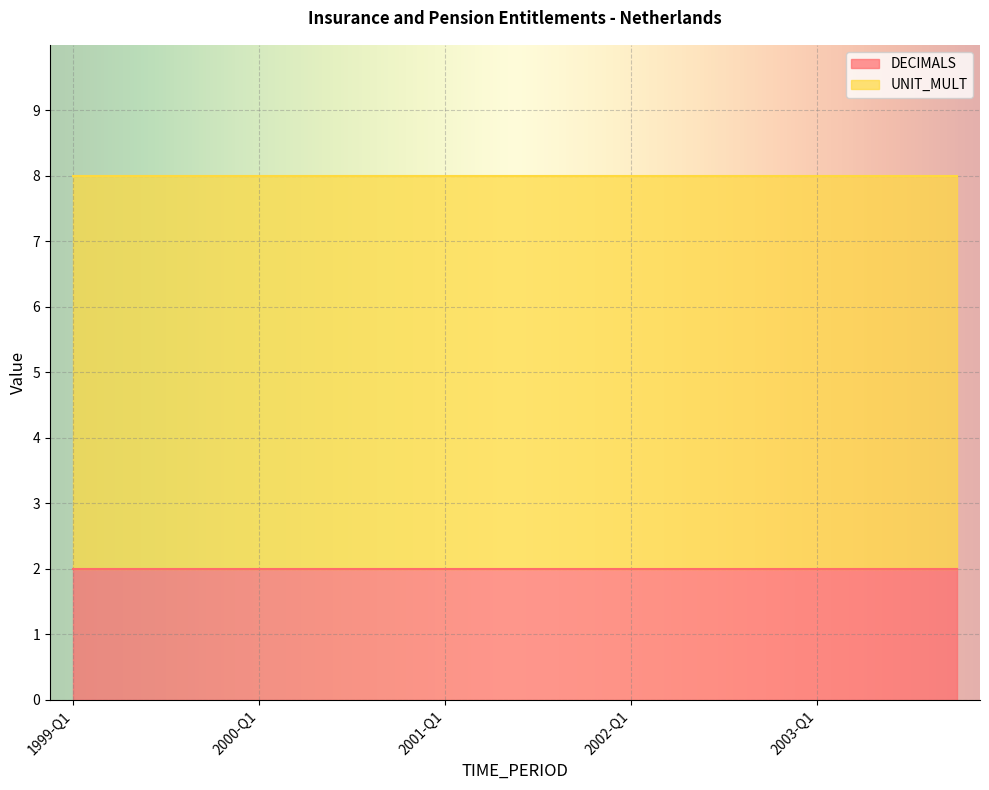

At how many categories does at least one series exceed 2?

20